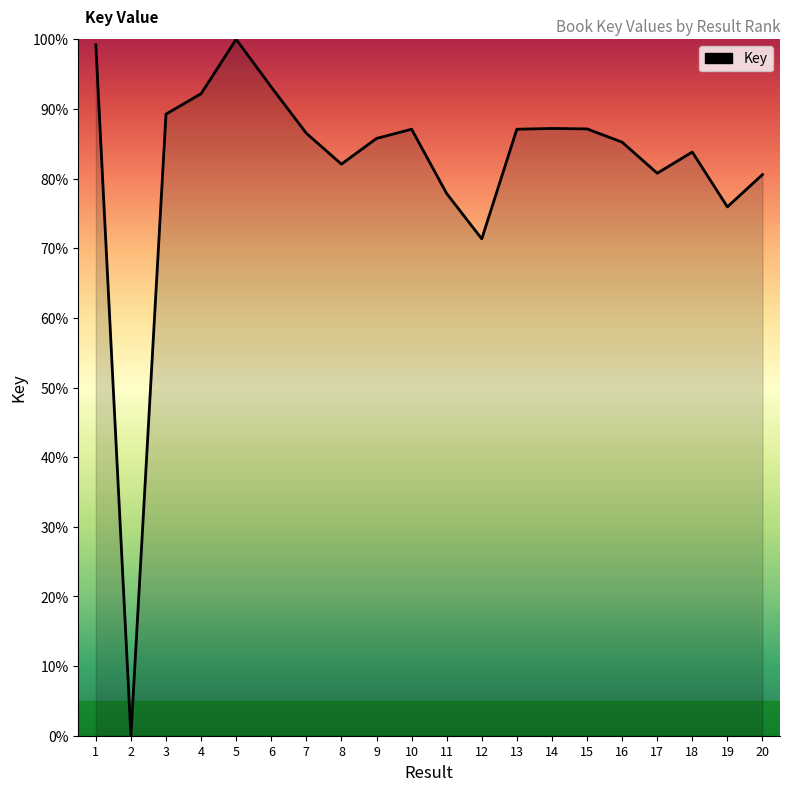

What is the difference between the values at 1 and 3?

9.9